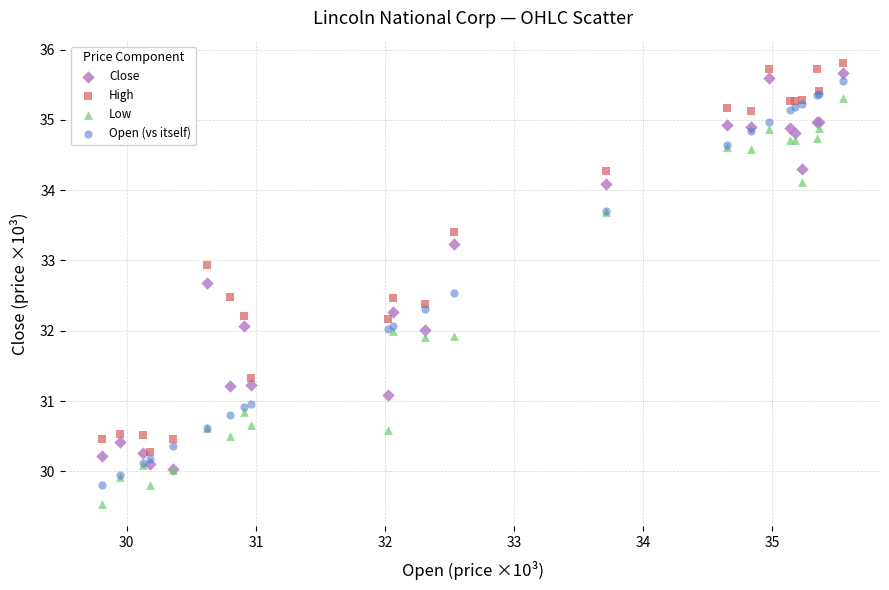

What are all the series names shown in the legend?

Close, High, Low, Open (vs itself)